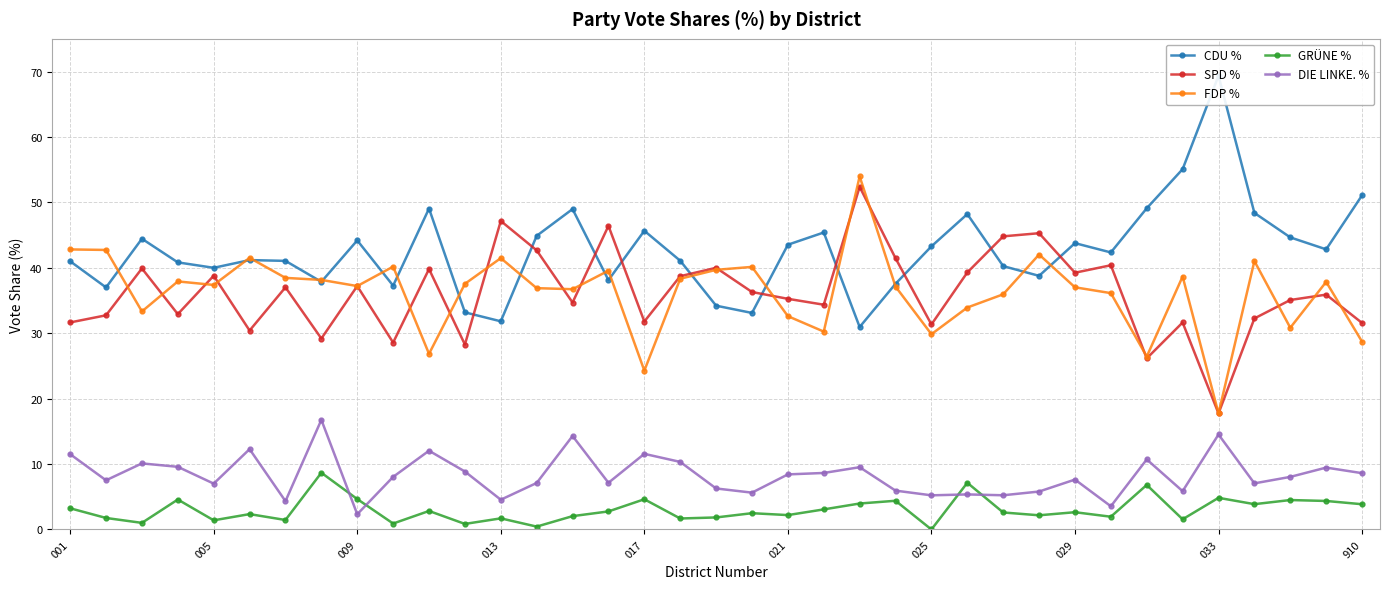

What is the difference between the GRÜNE % values at 13 and 19?

2.1